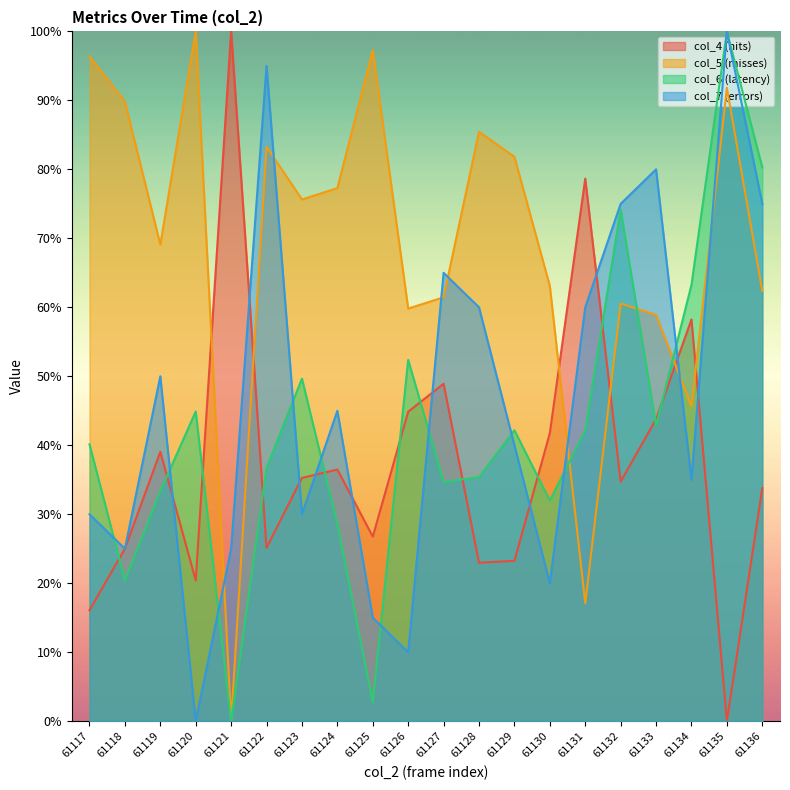

What are all the series names shown in the legend?

col_4 (hits), col_5 (misses), col_6 (latency), col_7 (errors)